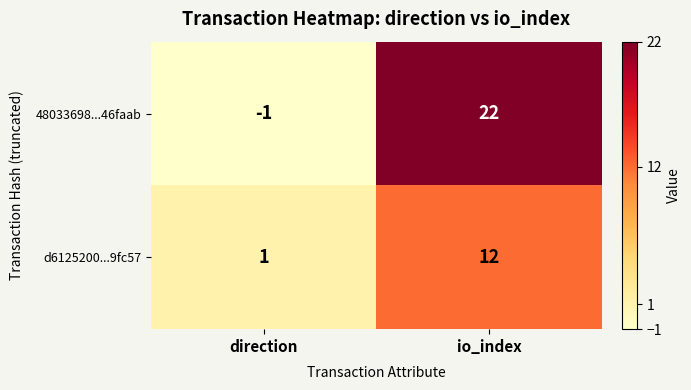

What is the difference between the 48033698...46faab values at io_index and direction?

23